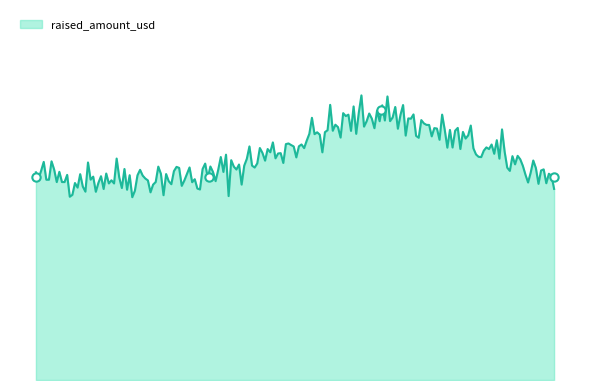

What position from the left is 2752?

2